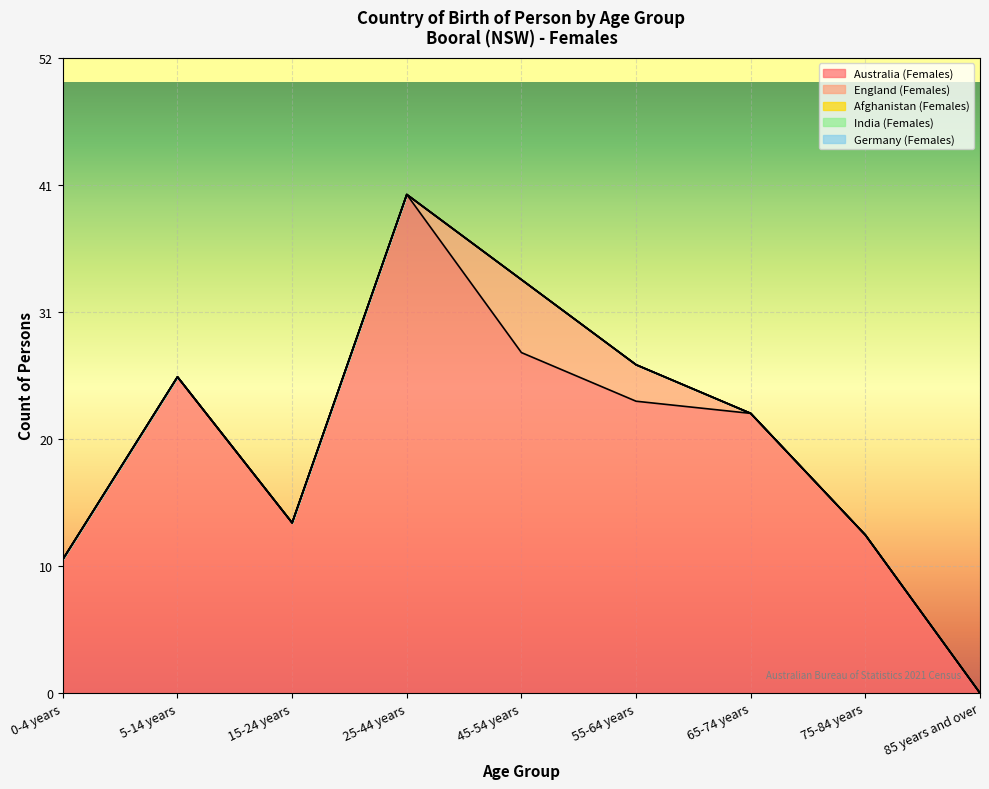

How many lines are shown in the chart?

5